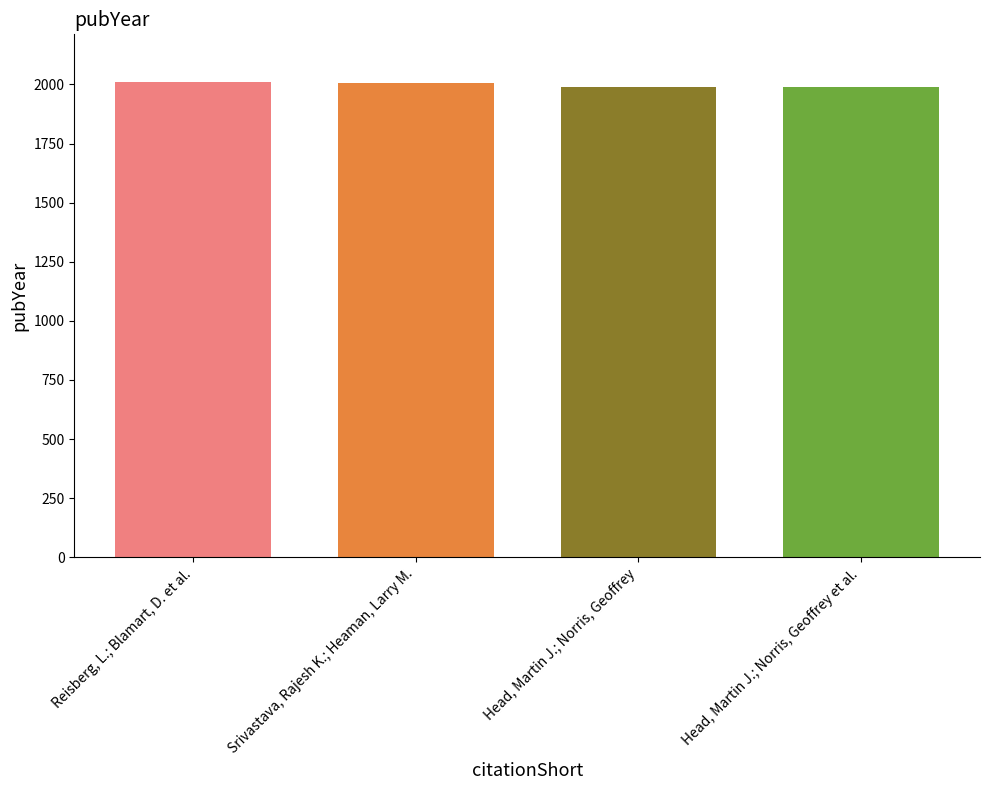

Is it true that the value at Srivastava, Rajesh K.; Heaman, Larry M. is 2962?

False